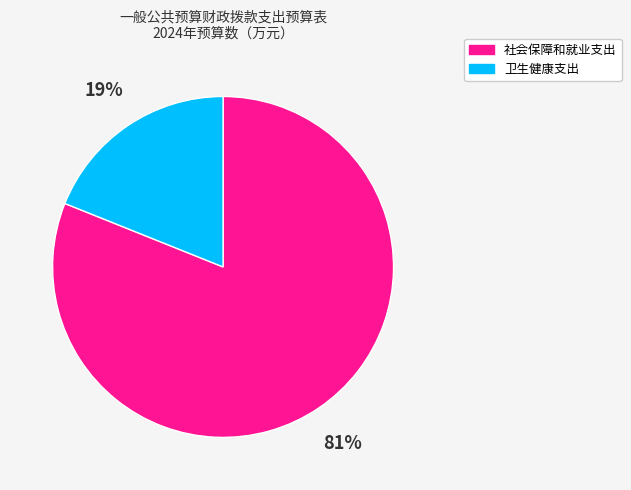

Rank the categories by value from lowest to highest.

卫生健康支出, 社会保障和就业支出